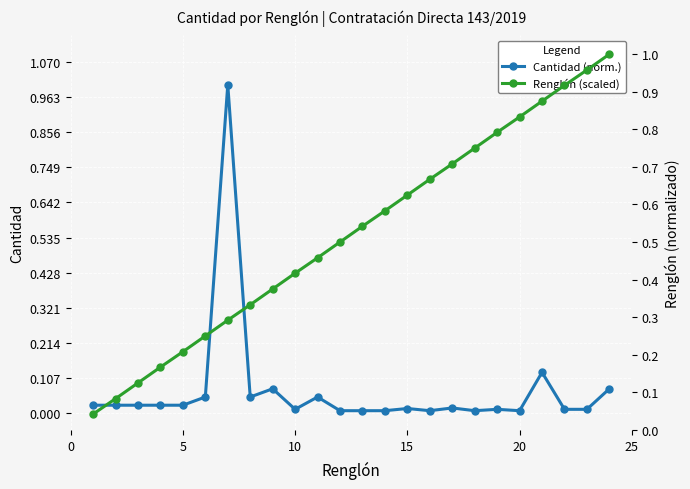

True or false: Cantidad (norm.) has more than 2 points higher than both neighbors.

True